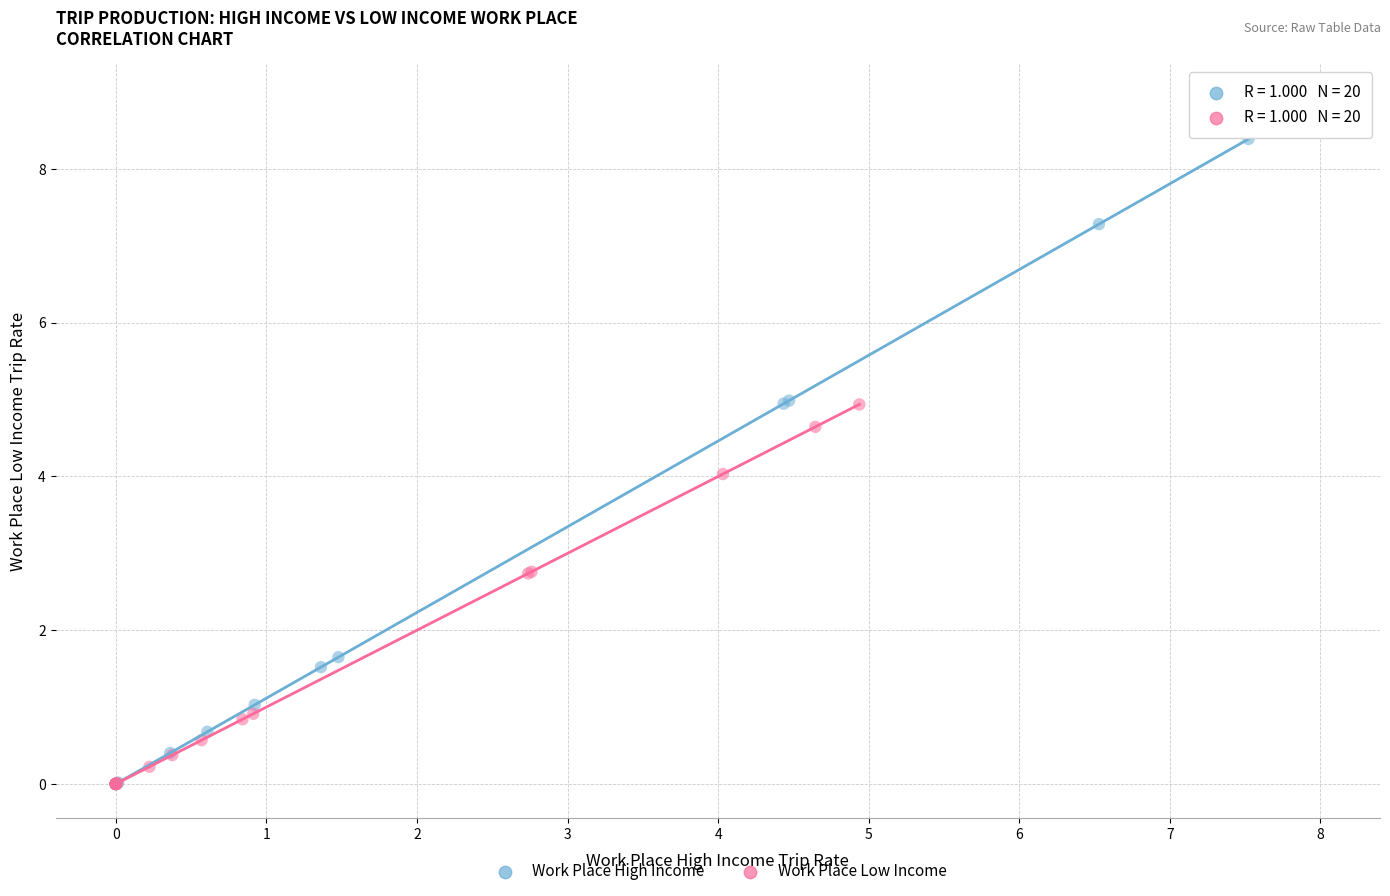

Which series contains the highest Y value?

Work Place High Income